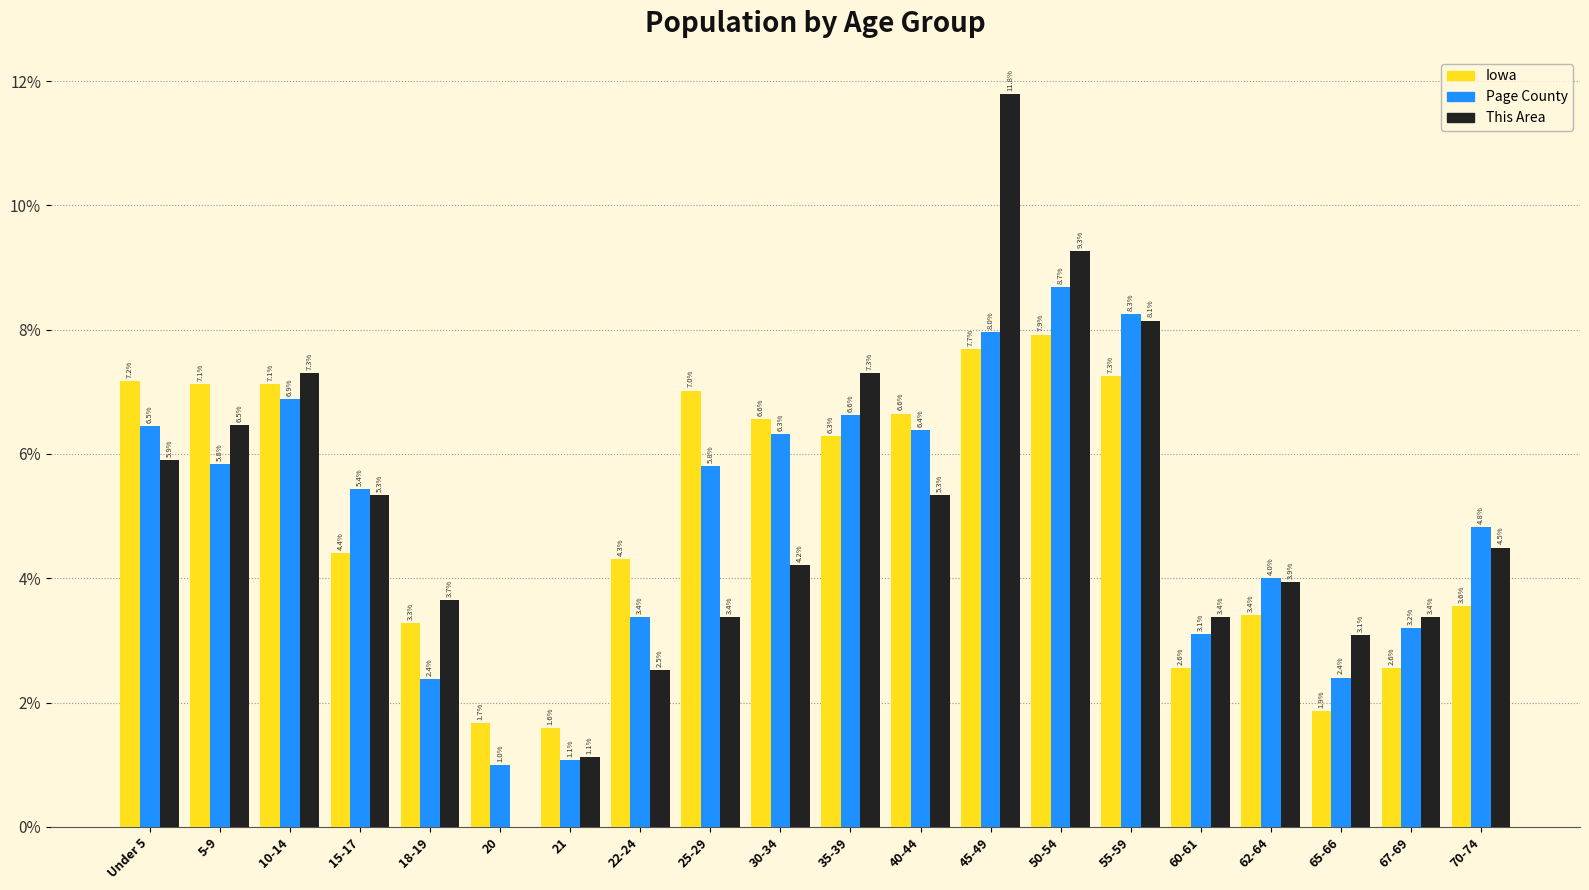

Reading right to left, extract all data points from this chart.

Iowa: 70-74=3.6	67-69=2.6	65-66=1.9	62-64=3.4	60-61=2.6	55-59=7.3	50-54=7.9	45-49=7.7	40-44=6.6	35-39=6.3	30-34=6.6	25-29=7.0	22-24=4.3	21=1.6	20=1.7	18-19=3.3	15-17=4.4	10-14=7.1	5-9=7.1	Under 5=7.2
Page County: 70-74=4.8	67-69=3.2	65-66=2.4	62-64=4.0	60-61=3.1	55-59=8.3	50-54=8.7	45-49=8.0	40-44=6.4	35-39=6.6	30-34=6.3	25-29=5.8	22-24=3.4	21=1.1	20=1.0	18-19=2.4	15-17=5.4	10-14=6.9	5-9=5.8	Under 5=6.5
This Area: 70-74=4.5	67-69=3.4	65-66=3.1	62-64=3.9	60-61=3.4	55-59=8.1	50-54=9.3	45-49=11.8	40-44=5.3	35-39=7.3	30-34=4.2	25-29=3.4	22-24=2.5	21=1.1	20=0.0	18-19=3.7	15-17=5.3	10-14=7.3	5-9=6.5	Under 5=5.9